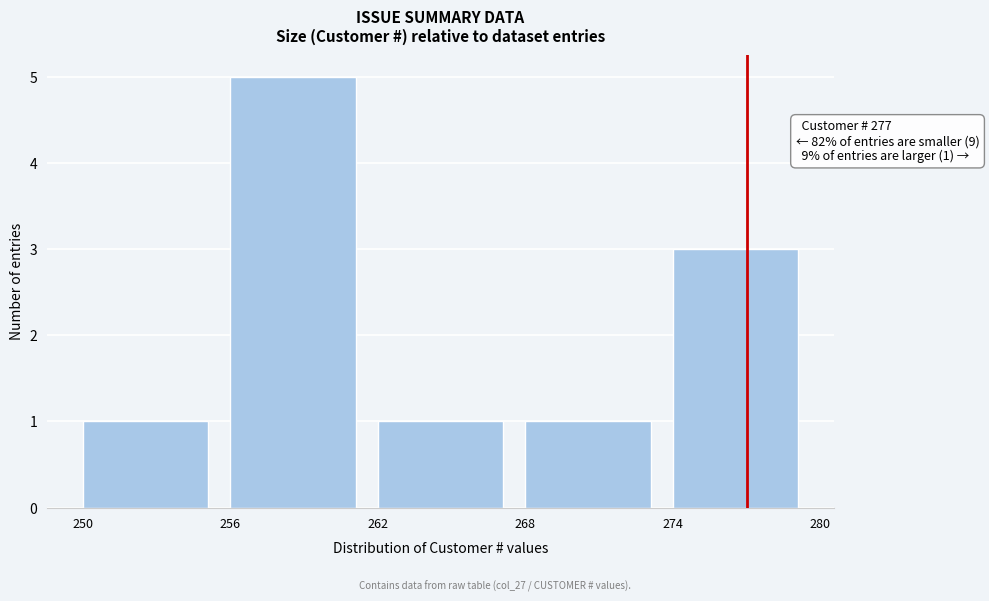

Over which range of the x-axis is the bar tallest?

256 to 262